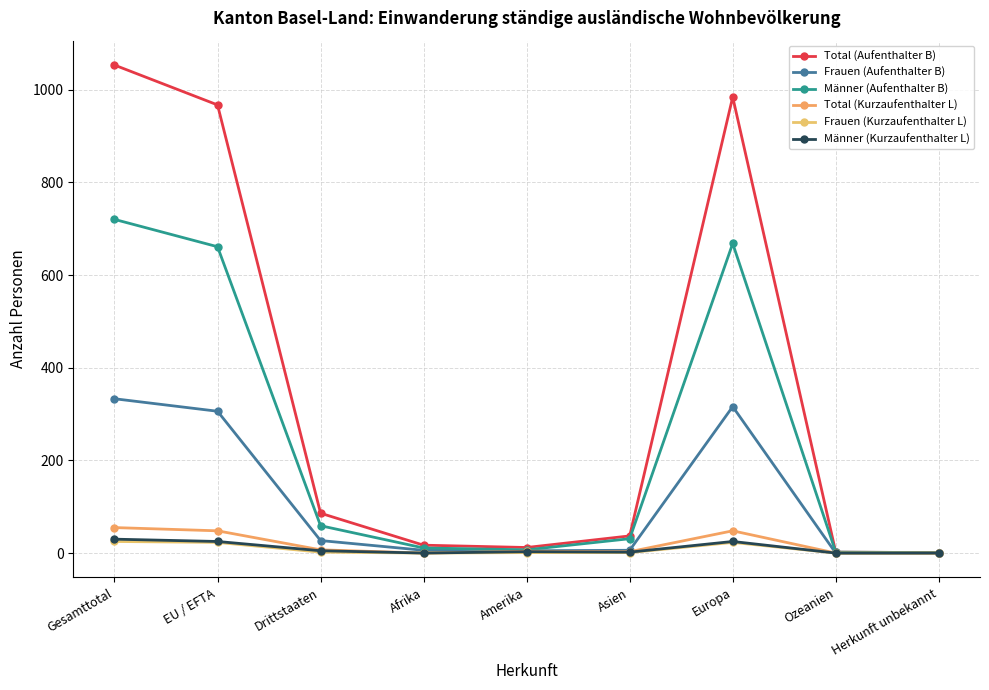

What is the label of the 5th point from the left?

Amerika